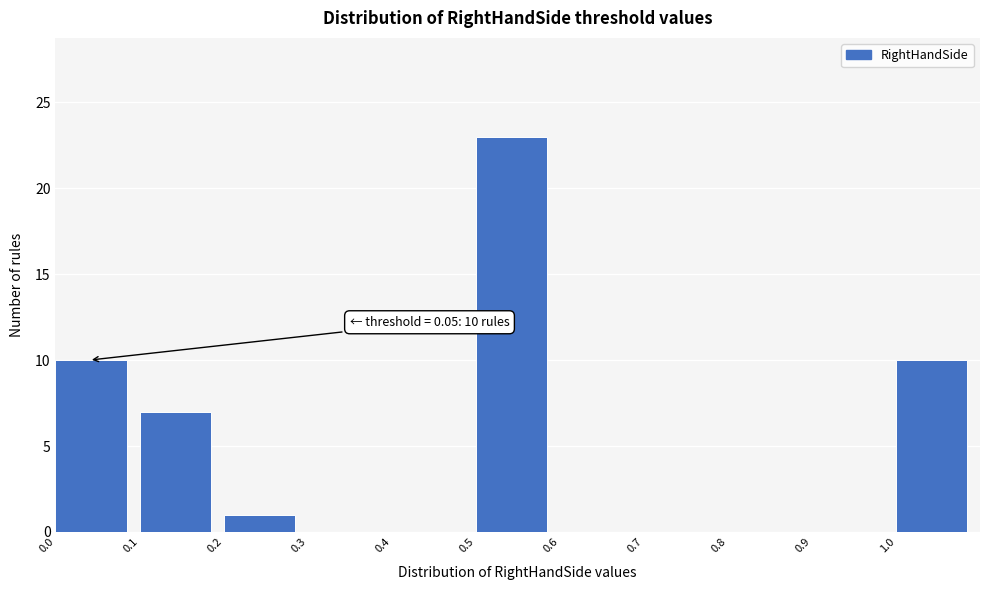

Over which range of the x-axis is the bar tallest?

0.5 to 0.6